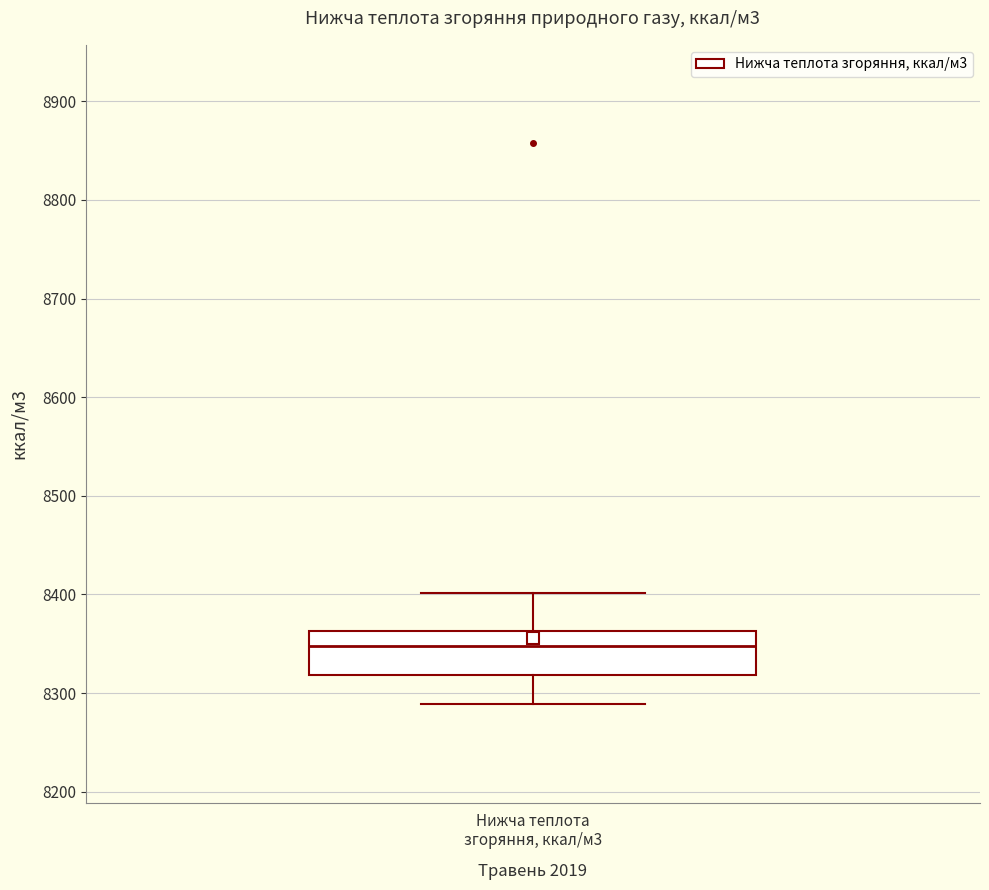

Where does the lower whisker of the box for Нижча теплота згоряння, ккал/м3 end on the y-axis? The values are not printed on the chart, so give them approximately, as read against the axis.

8290